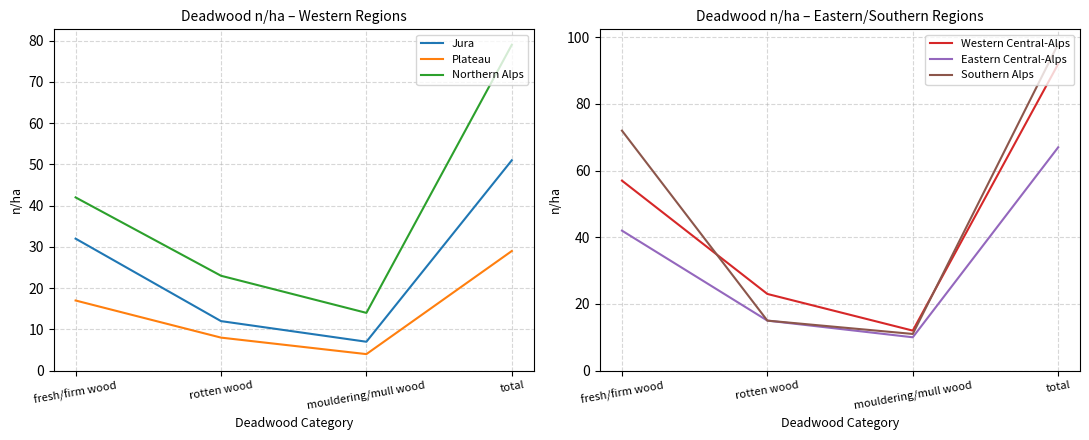

What is the difference between the maximum and minimum values in the Jura series?

44